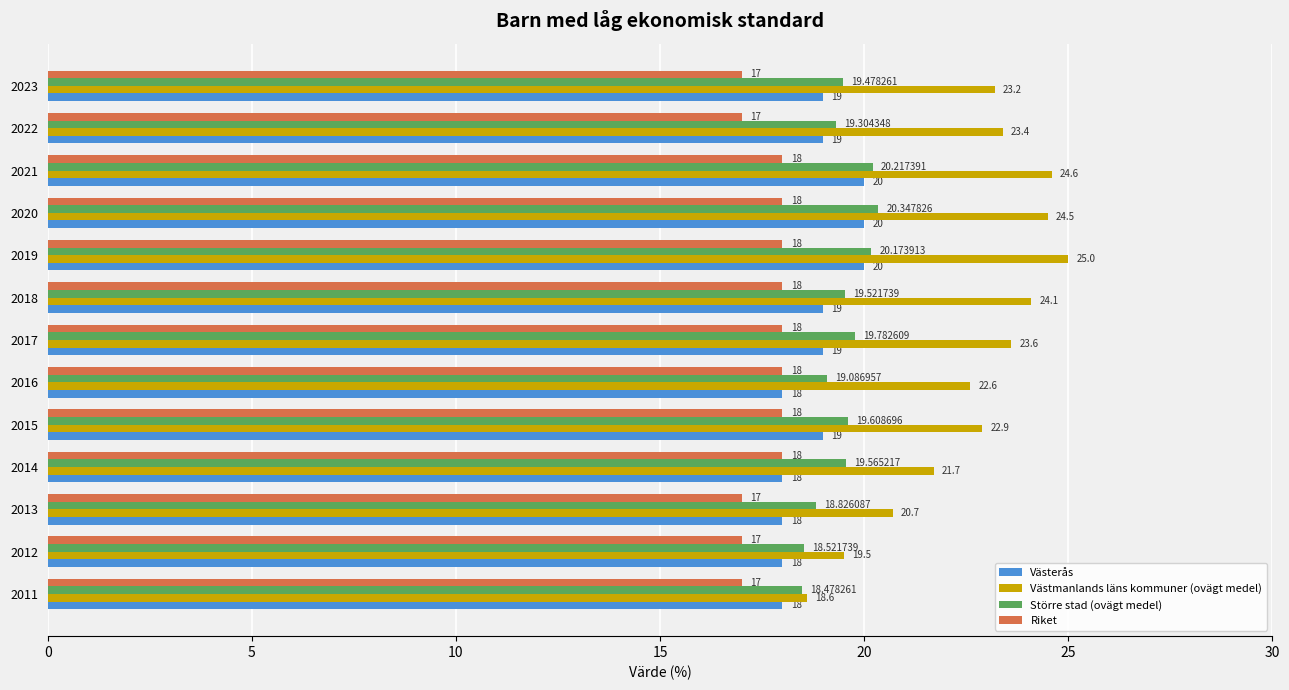

Which series has the largest total across all categories?

Västmanlands läns kommuner (ovägt medel)